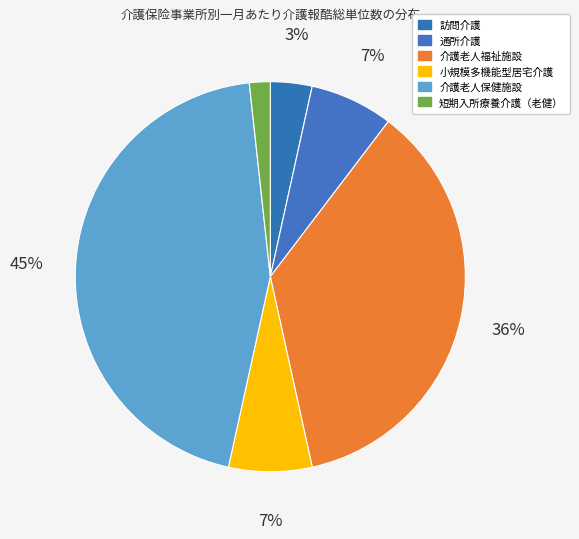

To the nearest percent, what is the difference between the 小規模多機能型居宅介護 and 訪問介護 slice percentages?

3%